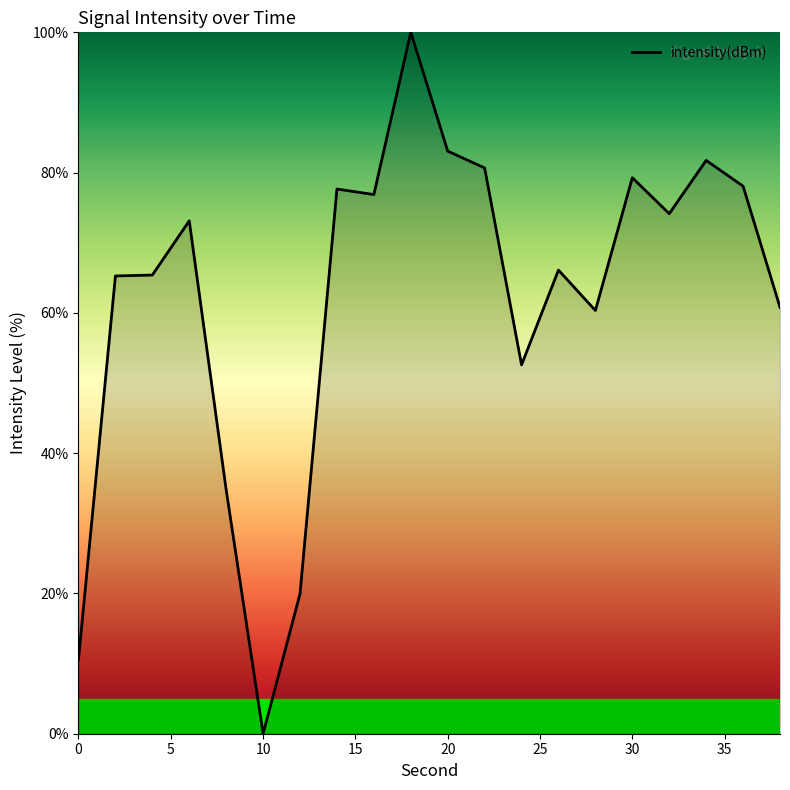

How many distinct data groups are displayed?

1